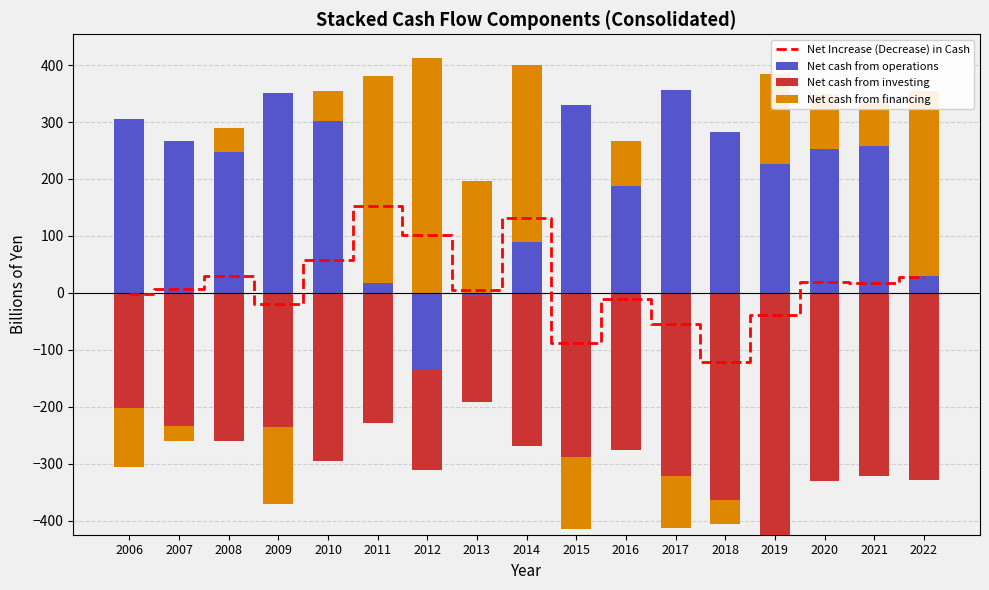

Where is Net Increase (Decrease) in Cash nearest to the value 15?

2021